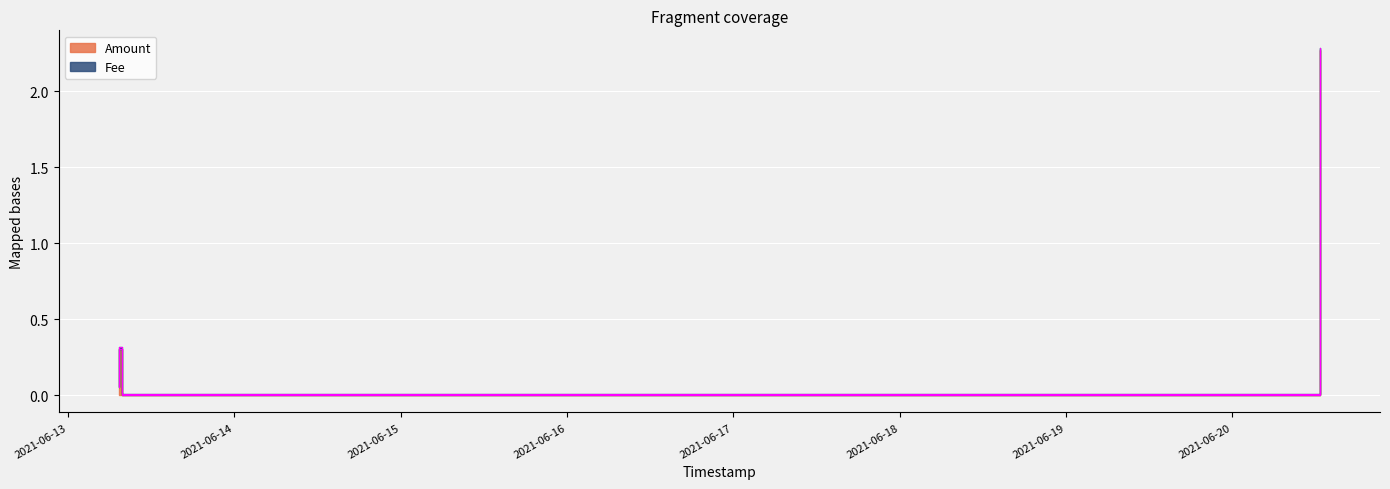

What is the change in value from 2021-06-13 07:19:49 to 2021-06-20 12:37:22?

+2.2